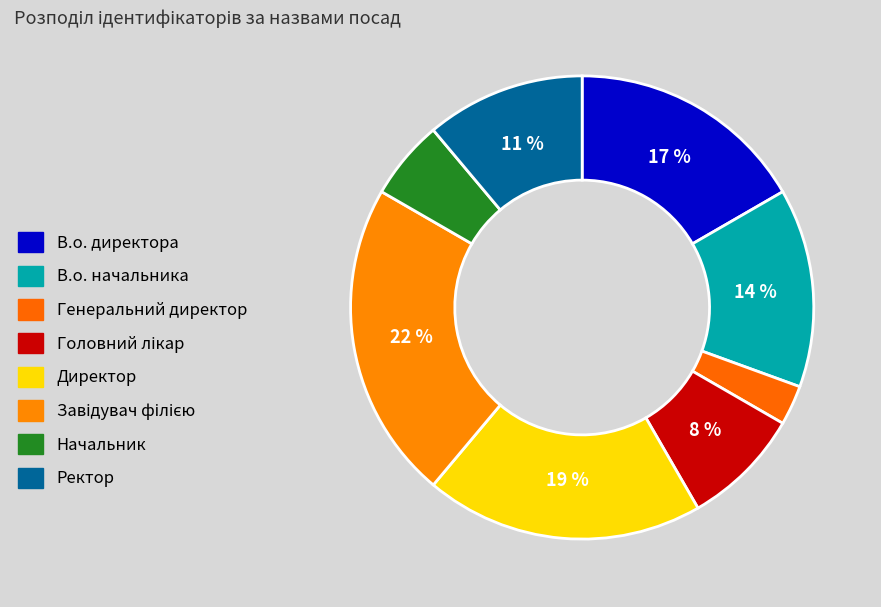

What is the smallest slice in the pie chart?

Генеральний директор